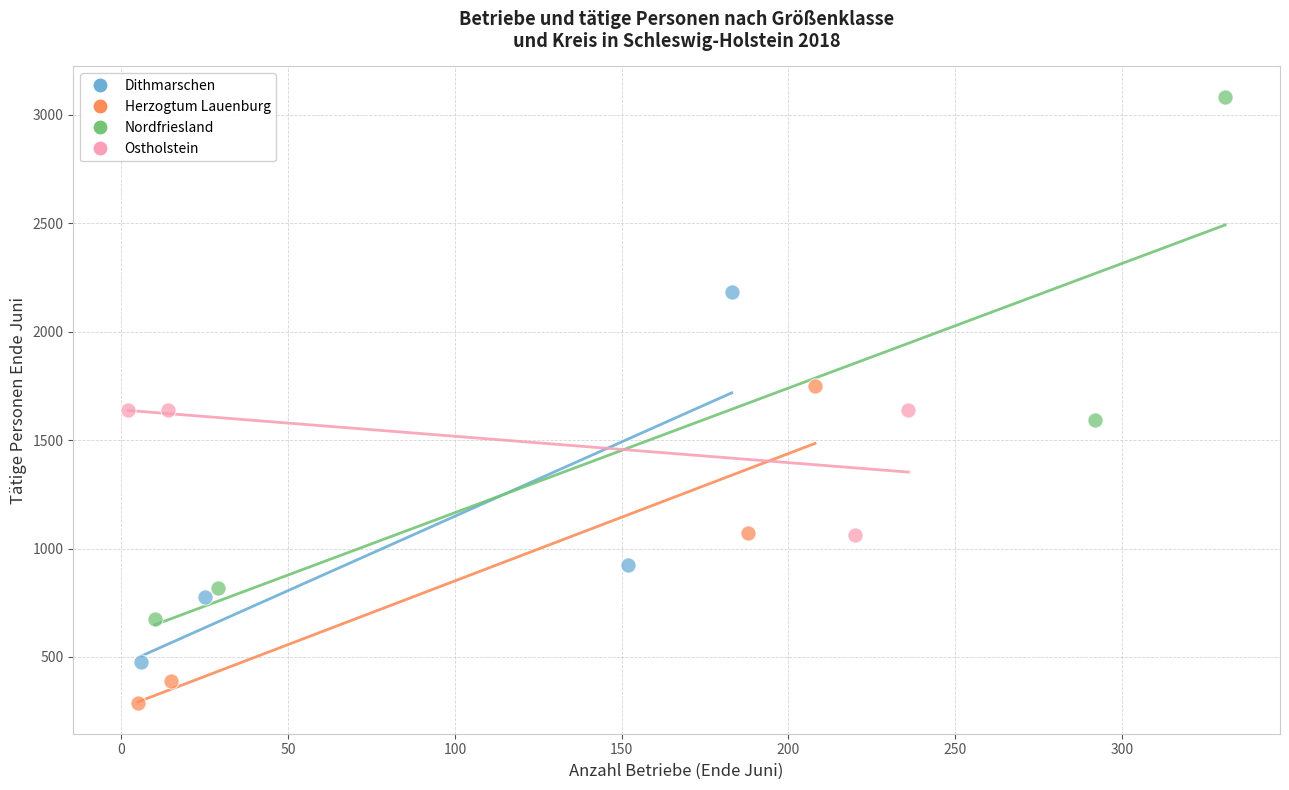

Which series contains the lowest Y value?

Herzogtum Lauenburg